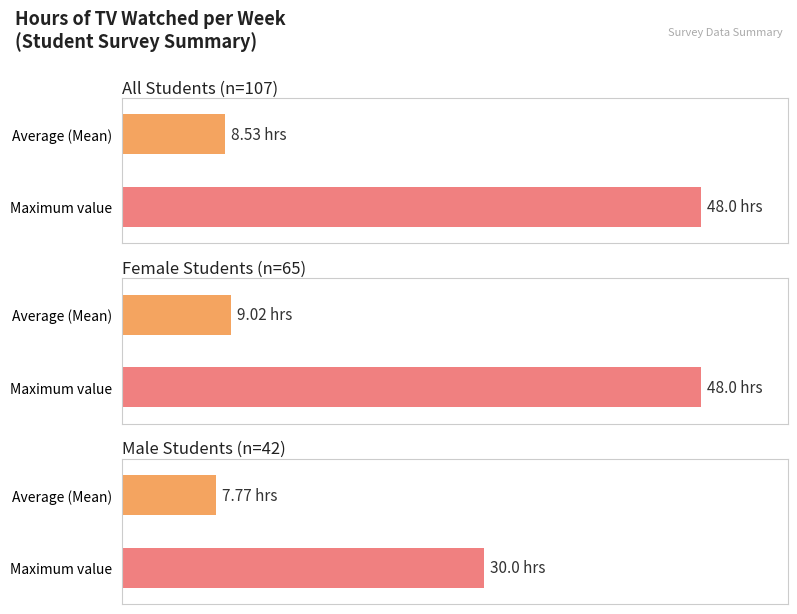

How many data points does each series have?

6